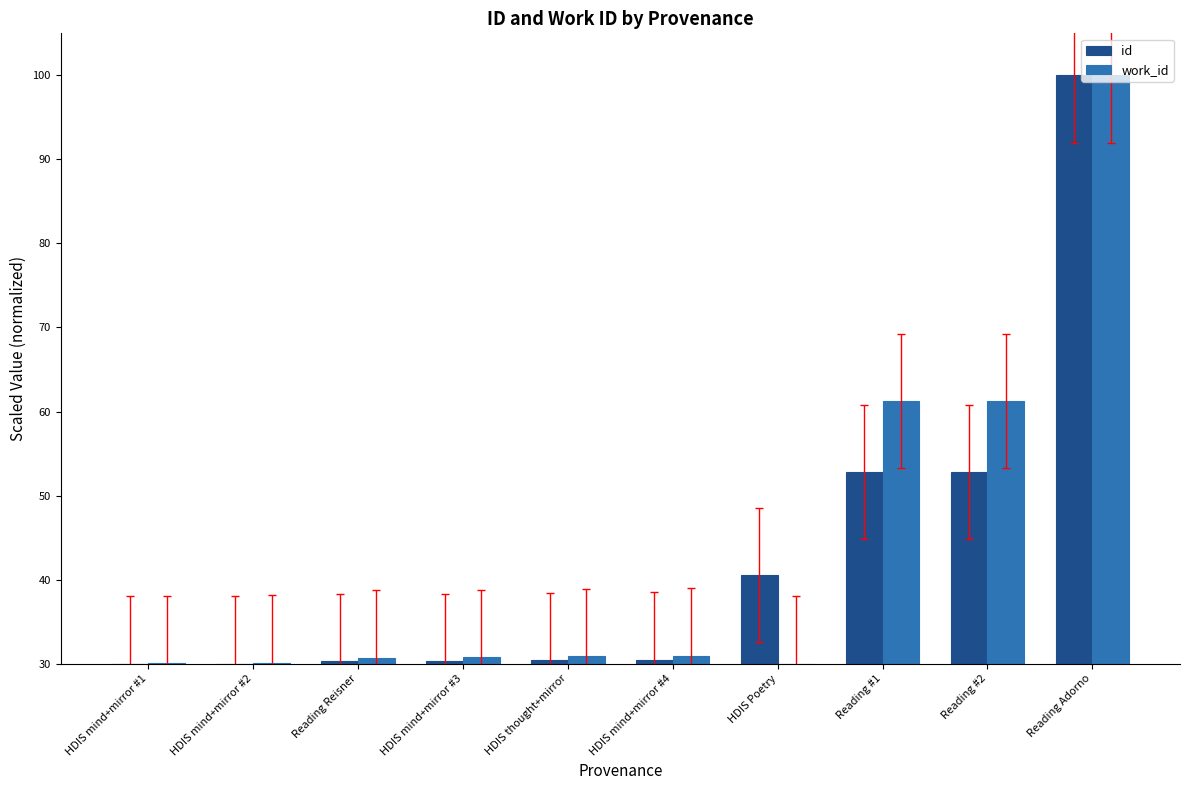

The work_id series shows 31.0 at HDIS mind+mirror #4. True or false?

True